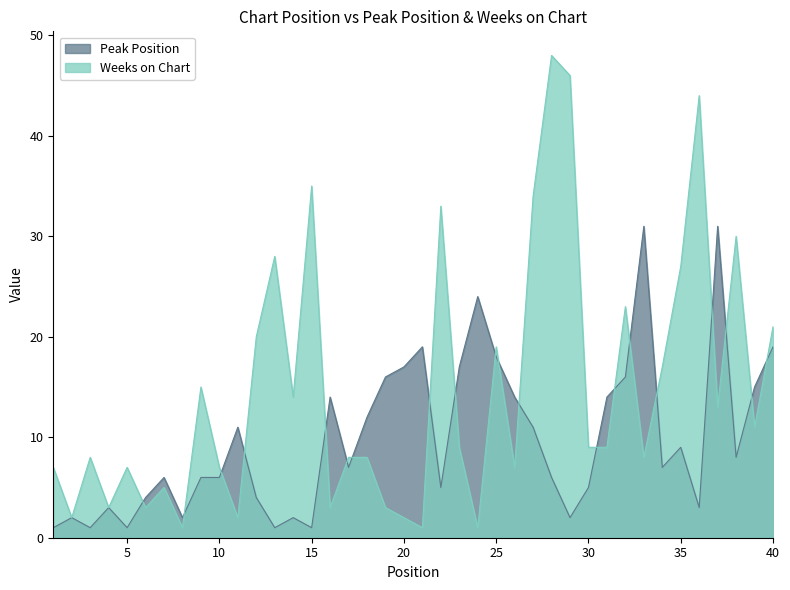

Rank the series by their maximum value, from highest to lowest.

Weeks on Chart, Peak Position